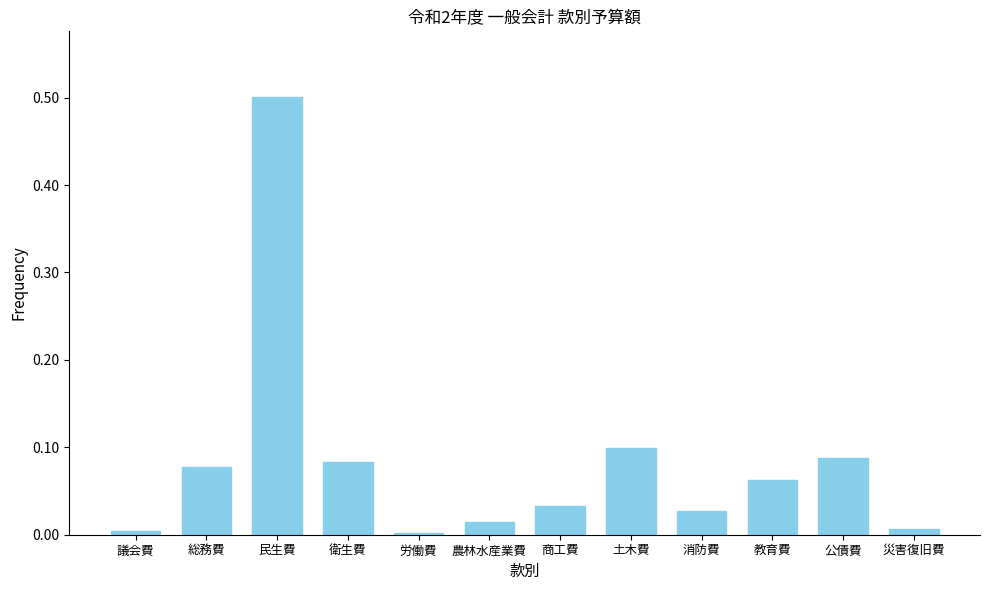

Between 総務費 and 商工費, which is larger?

総務費